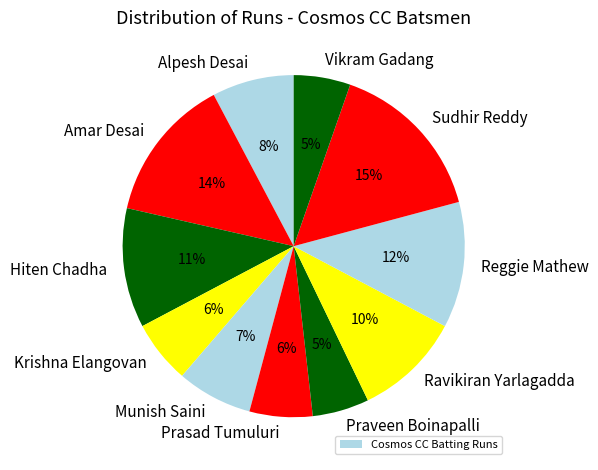

What is the largest slice in the pie chart?

Sudhir Reddy